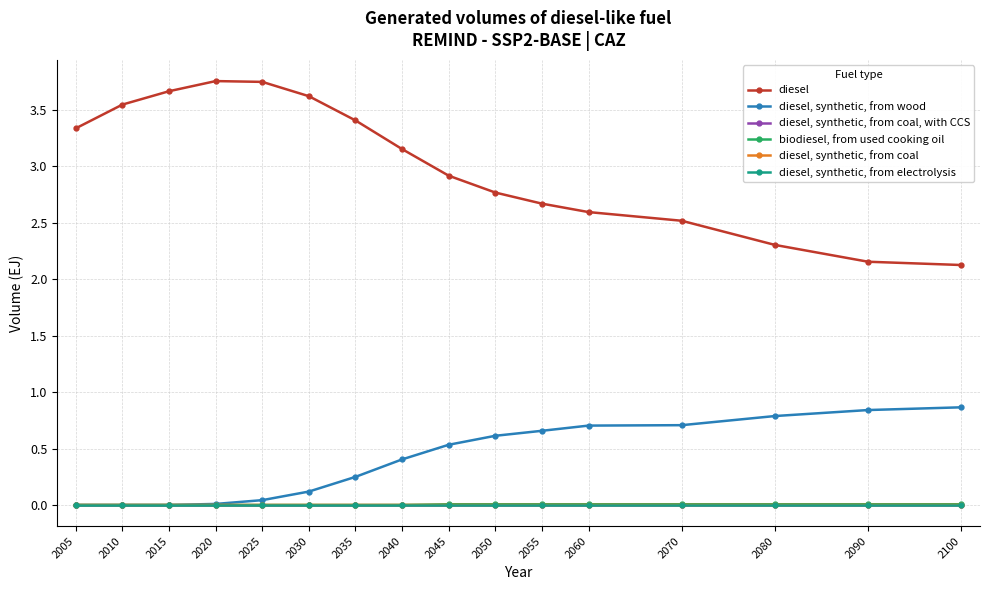

Which category has the lowest value in the diesel series?

2100